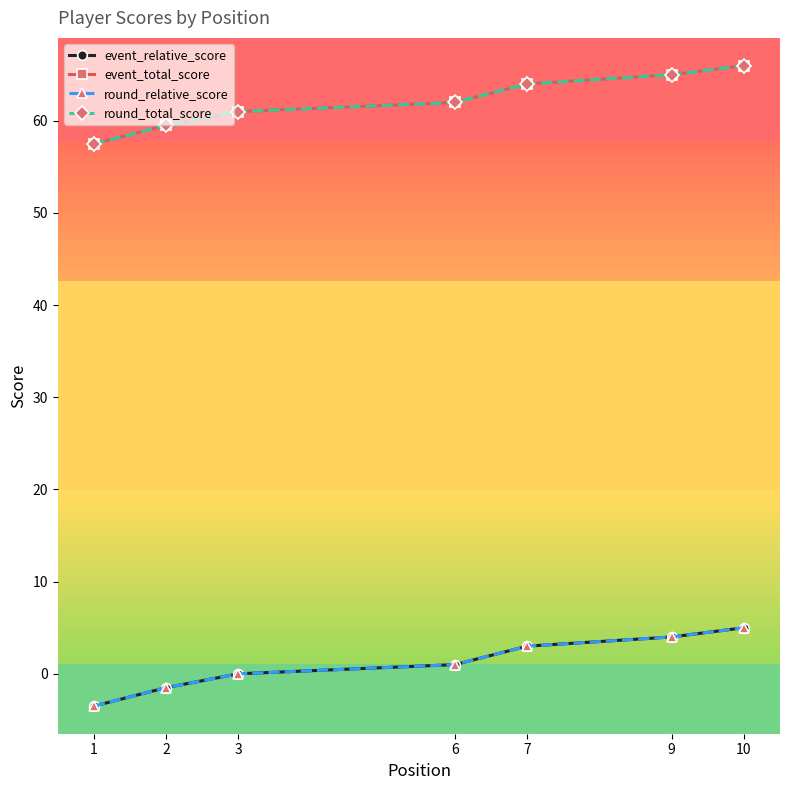

Reading left to right, what are all the values shown in this chart?

event_relative_score: -3.5	-1.5	0.0	1.0	3.0	4.0	5.0
event_total_score: 57.5	59.5	61.0	62.0	64.0	65.0	66.0
round_relative_score: -3.5	-1.5	0.0	1.0	3.0	4.0	5.0
round_total_score: 57.5	59.5	61.0	62.0	64.0	65.0	66.0